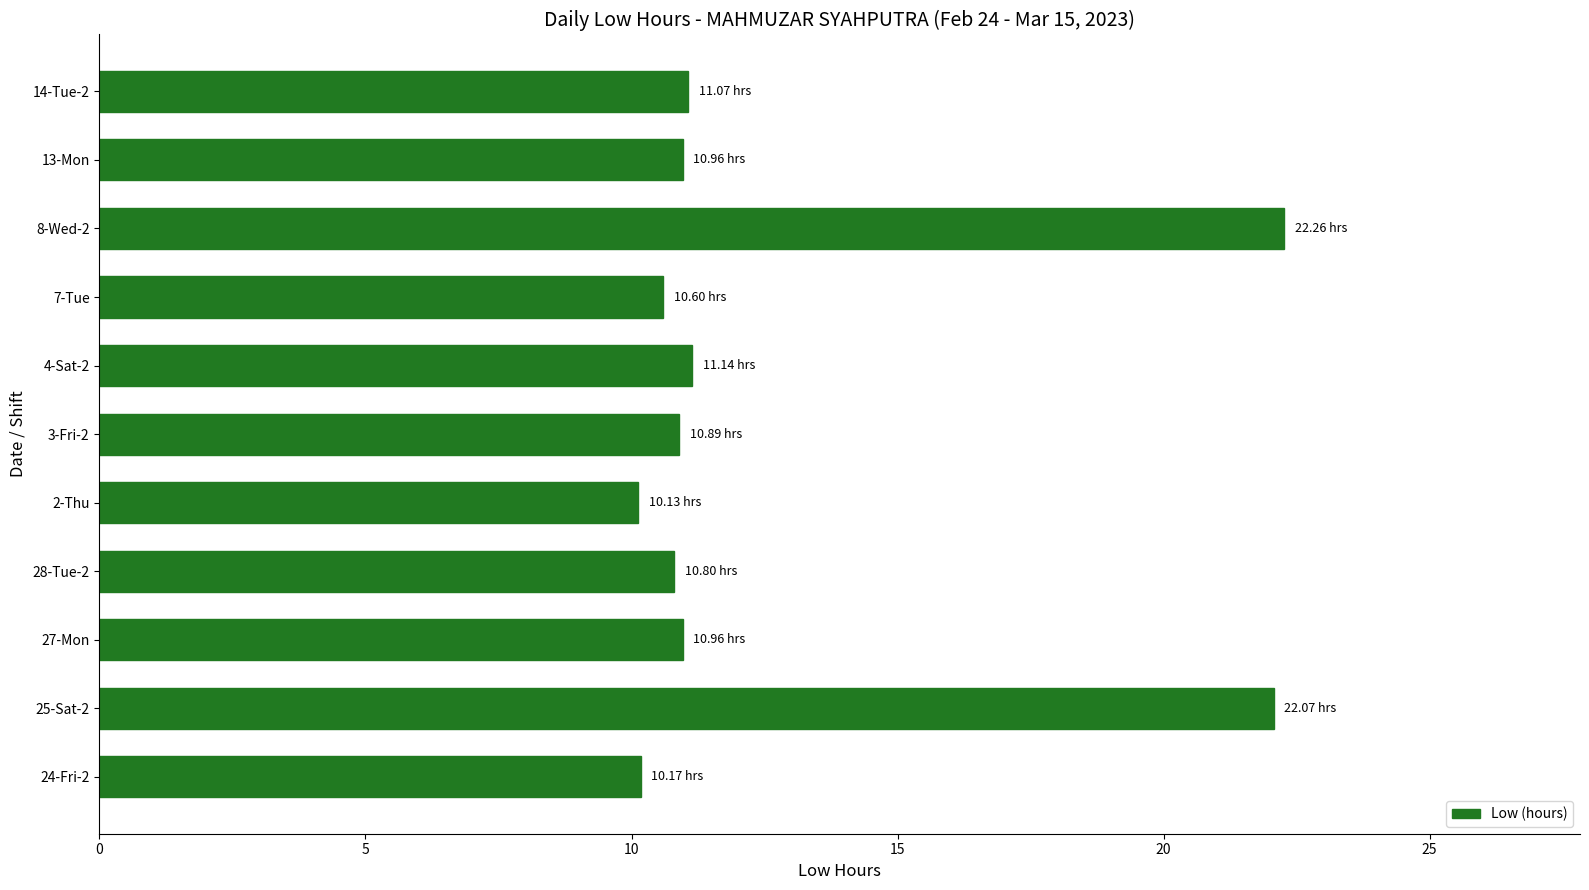

What is the sum of the values at 28-Tue-2 and 2-Thu?

20.9